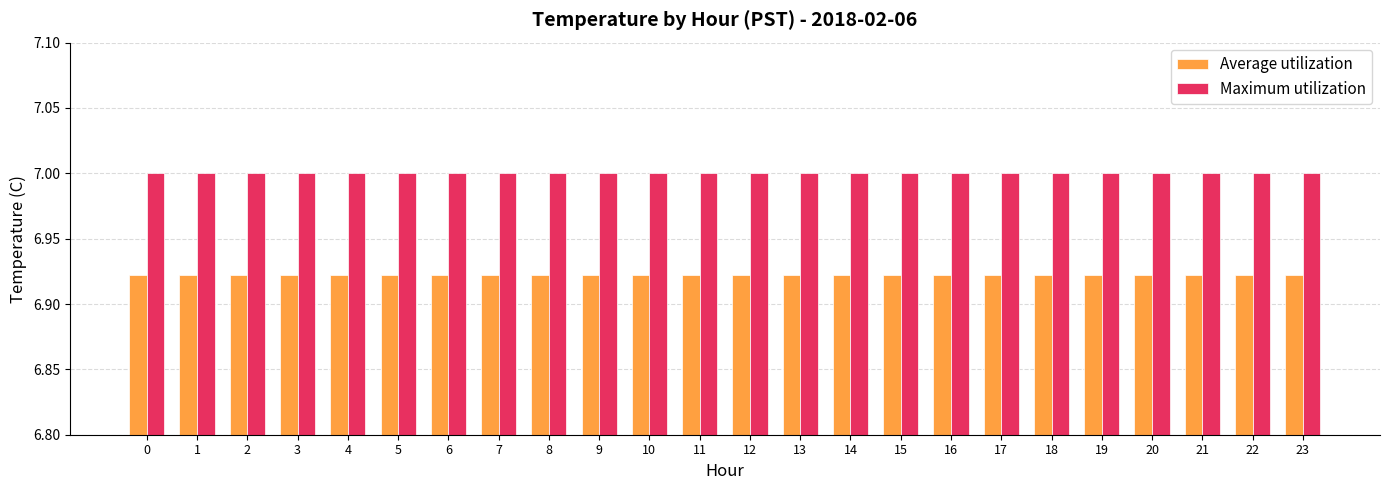

Is the value of Maximum utilization at 23 greater than the value of Average utilization at 6?

Yes